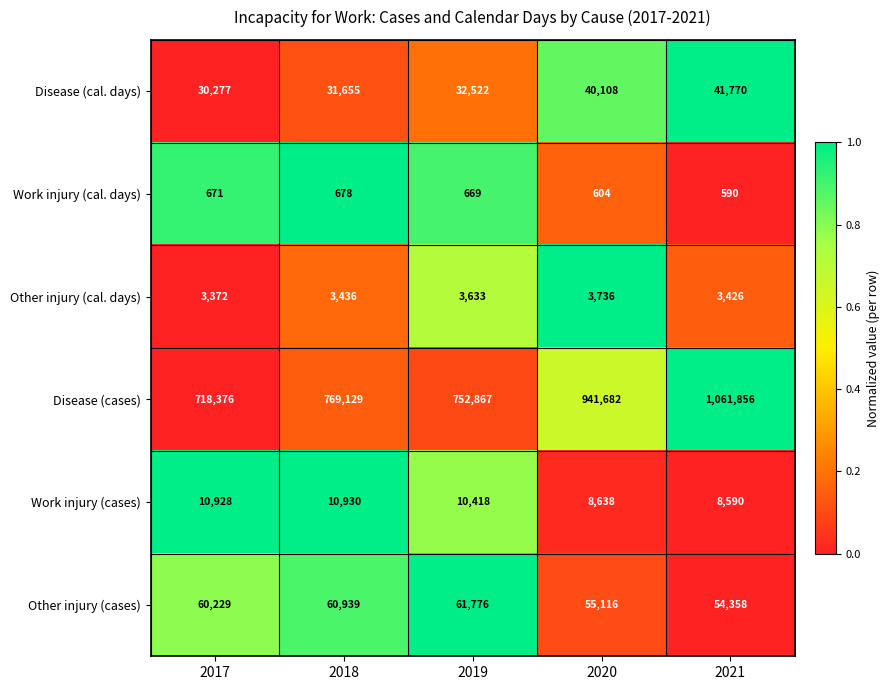

Which series has the largest total across all categories?

Disease (cases)